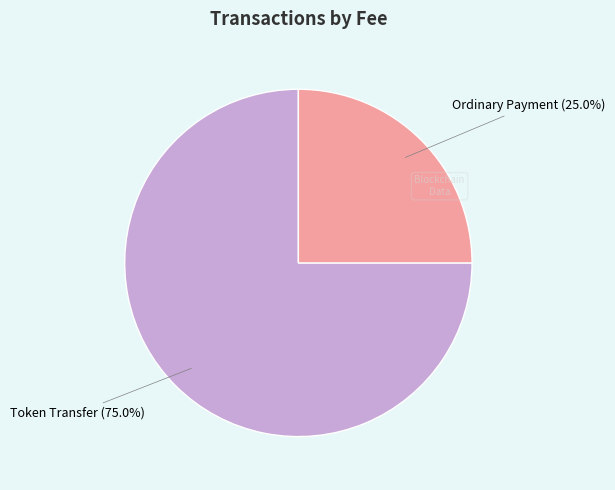

Does any single category account for the majority?

Yes